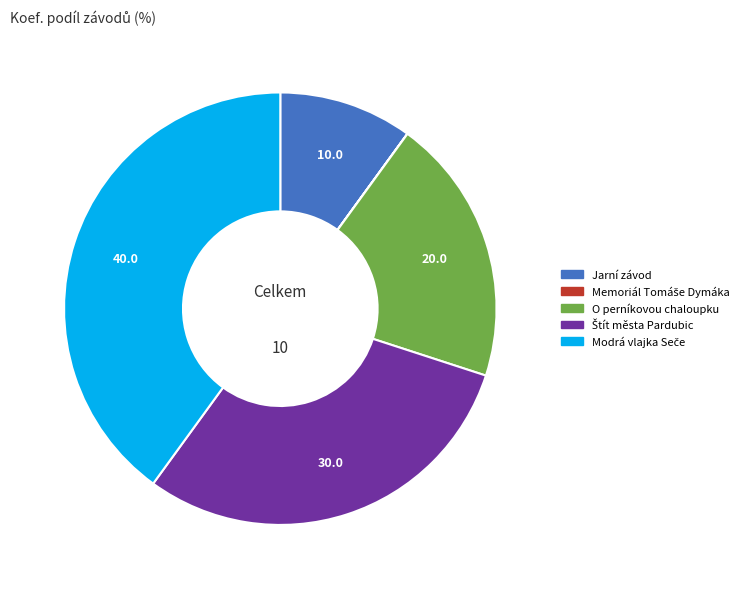

Is there a majority slice in this chart?

No